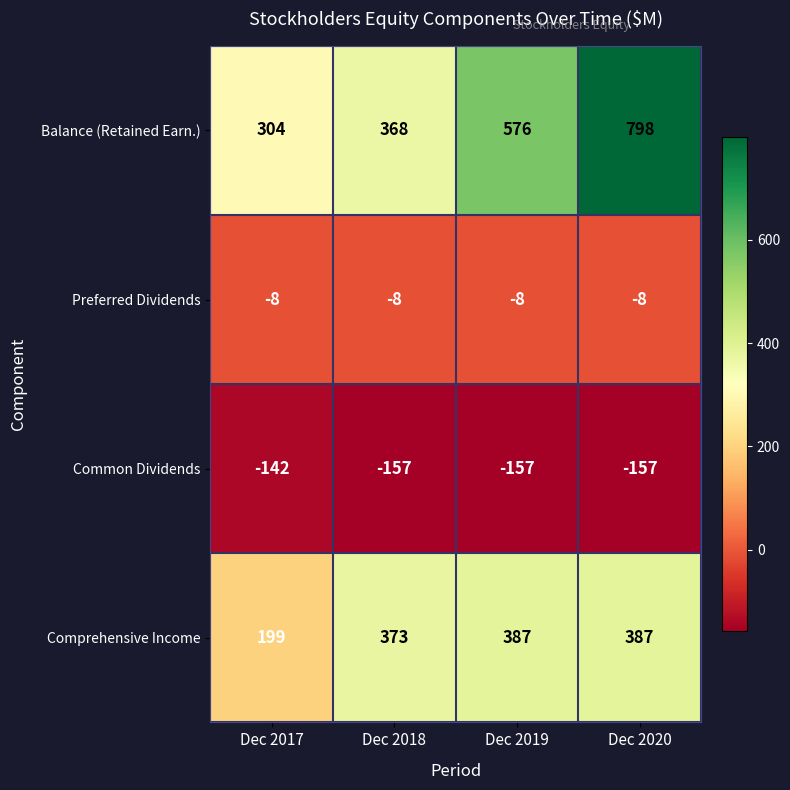

Reading left to right, what are all the values shown in this chart?

Balance (Retained Earn.): Dec 2017=304	Dec 2018=368	Dec 2019=576	Dec 2020=798
Preferred Dividends: Dec 2017=-8	Dec 2018=-8	Dec 2019=-8	Dec 2020=-8
Common Dividends: Dec 2017=-142	Dec 2018=-157	Dec 2019=-157	Dec 2020=-157
Comprehensive Income: Dec 2017=199	Dec 2018=373	Dec 2019=387	Dec 2020=387